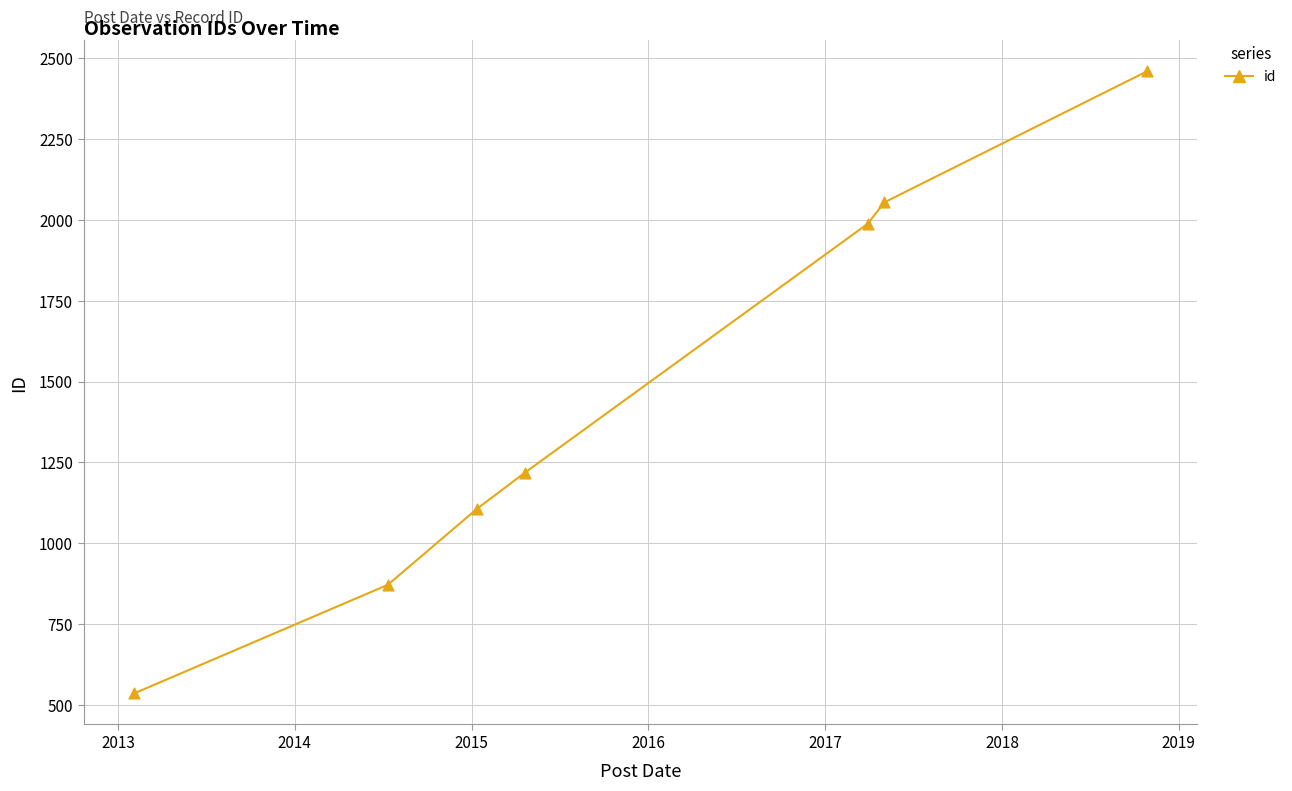

True or false: the data has more than 2 interior local peaks.

False